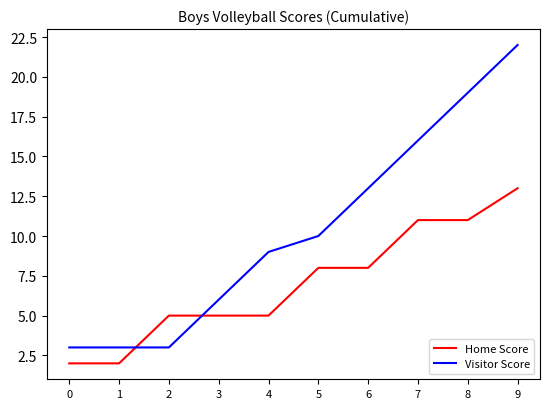

List the series in order of their peak value, lowest first.

Home Score, Visitor Score